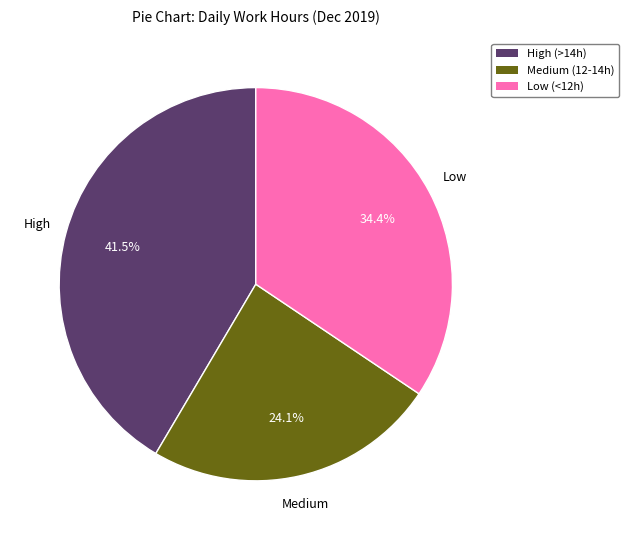

Which has a higher value, Medium (12-14h) or High (>14h)?

High (>14h)